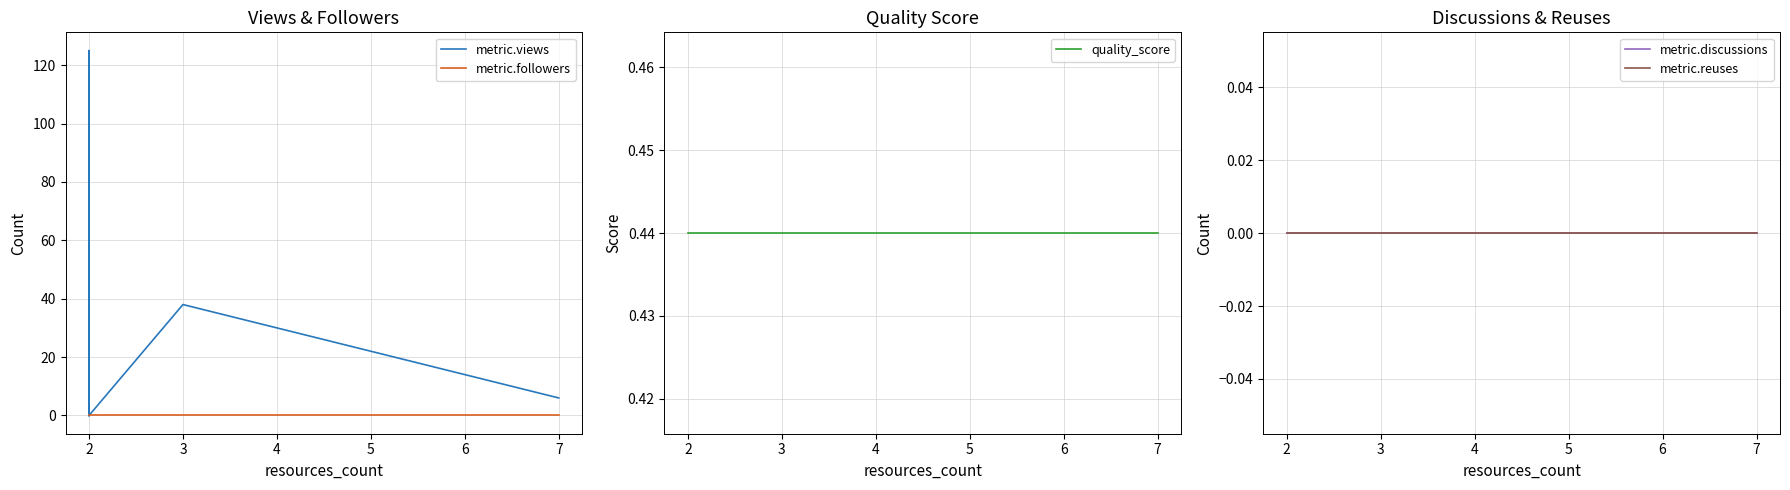

Which series has the widest spread of values?

metric.views